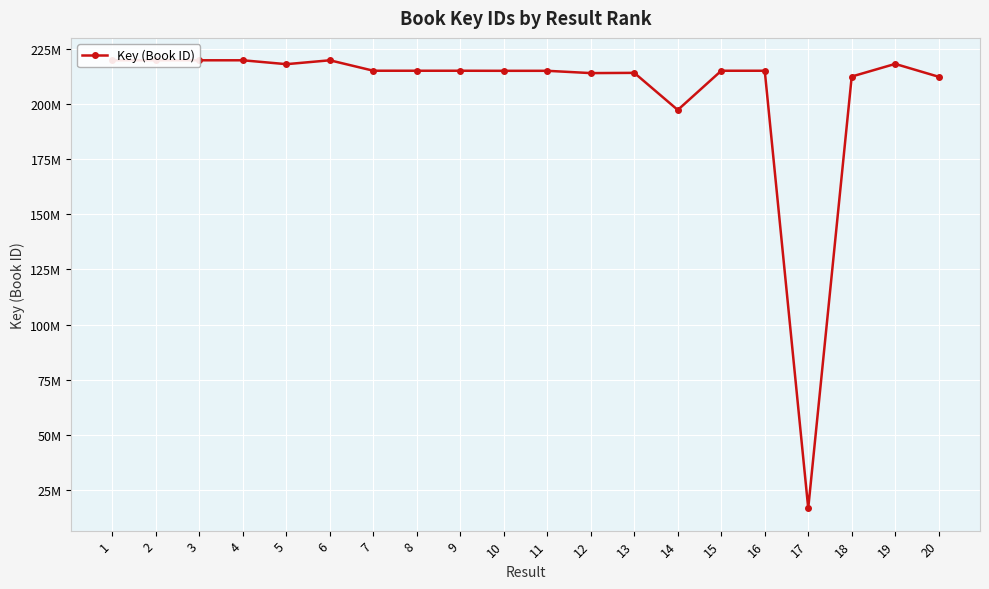

List the labels in order of value, smallest first.

17, 14, 20, 18, 12, 13, 10, 11, 16, 15, 9, 8, 7, 5, 19, 6, 1, 2, 4, 3